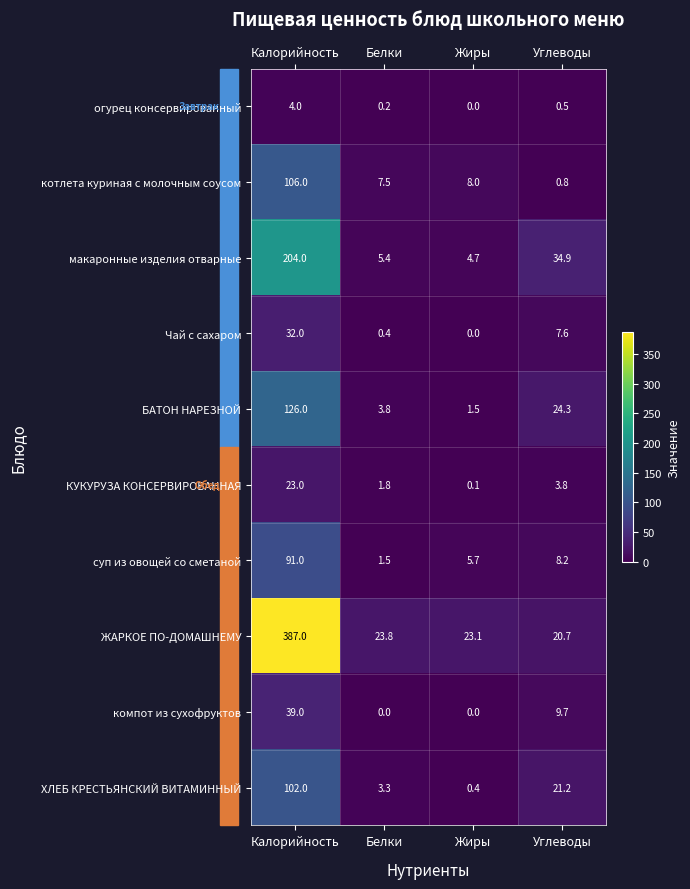

Where is суп из овощей со сметаной nearest to the value 46?

Углеводы